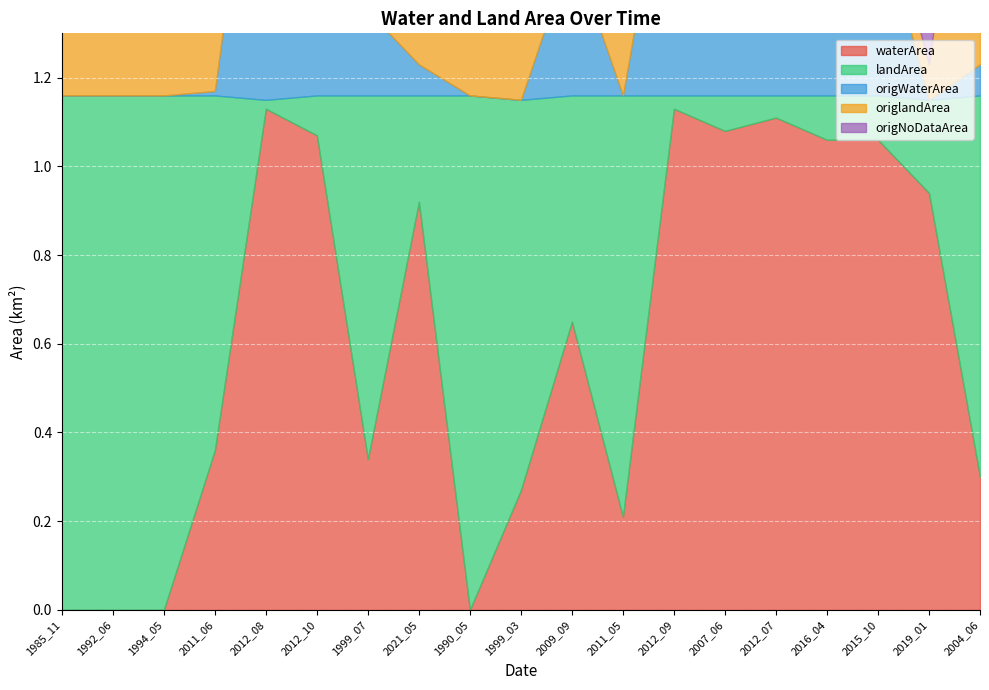

True or false: origWaterArea has more than 0 interior local peaks.

True